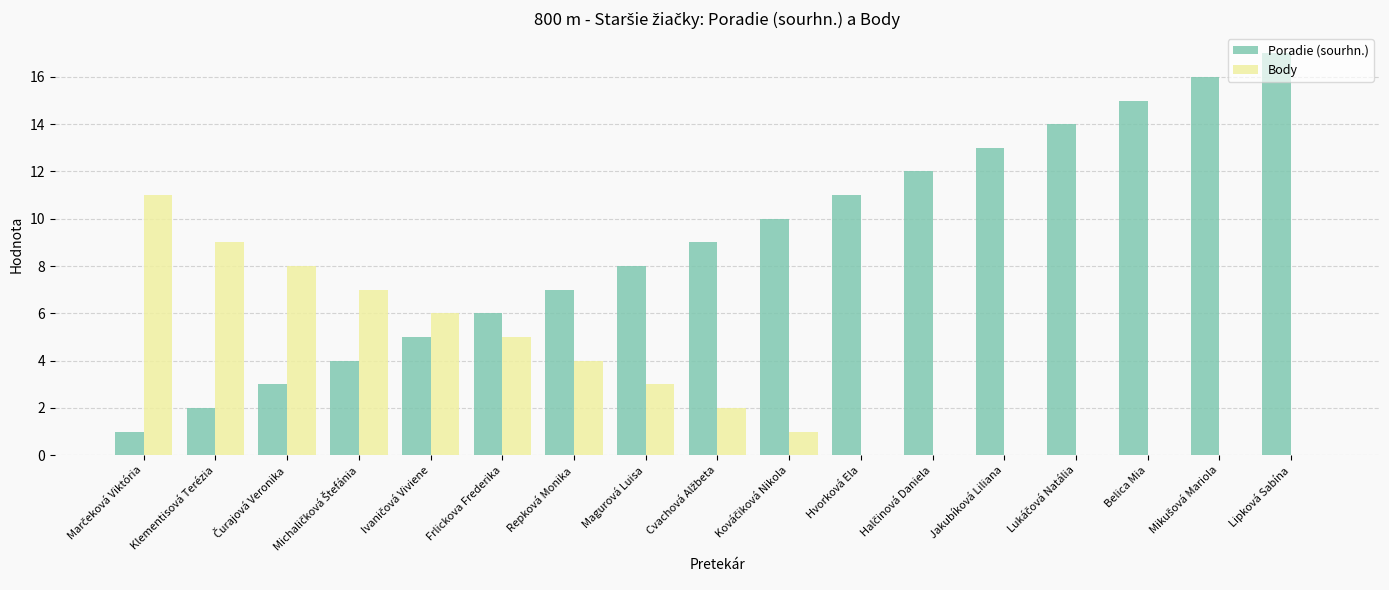

Reading left to right, list all the values displayed in this chart.

Poradie (sourhn.): 1	2	3	4	5	6	7	8	9	10	11	12	13	14	15	16	17
Body: 11	9	8	7	6	5	4	3	2	1	0	0	0	0	0	0	0